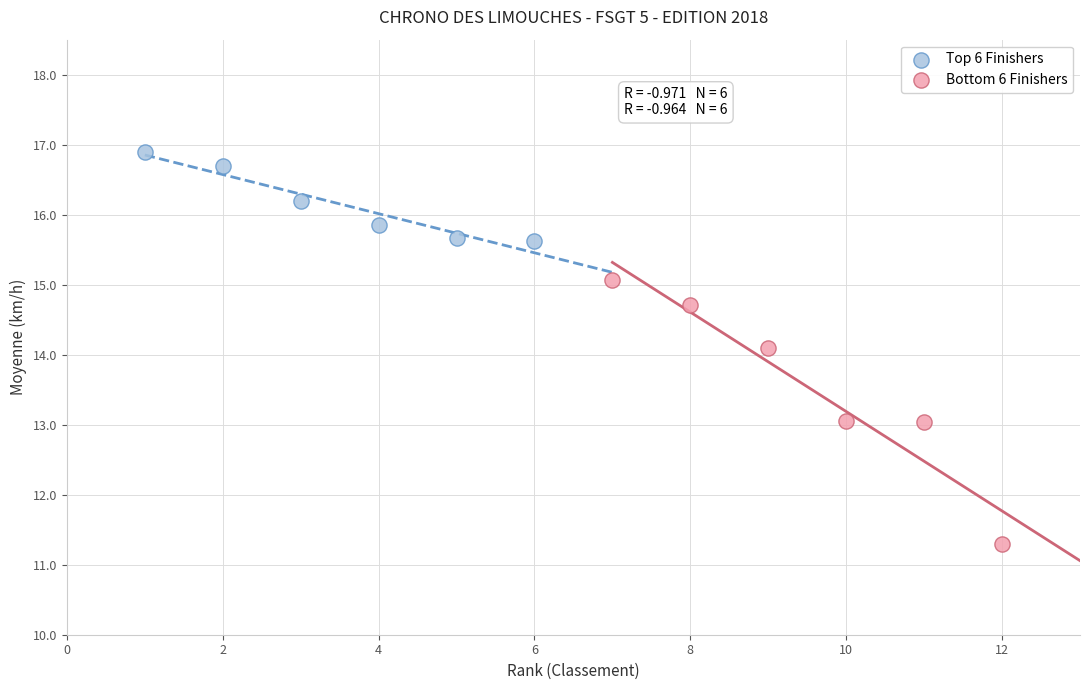

Which series contains the lowest Y value?

Bottom 6 Finishers